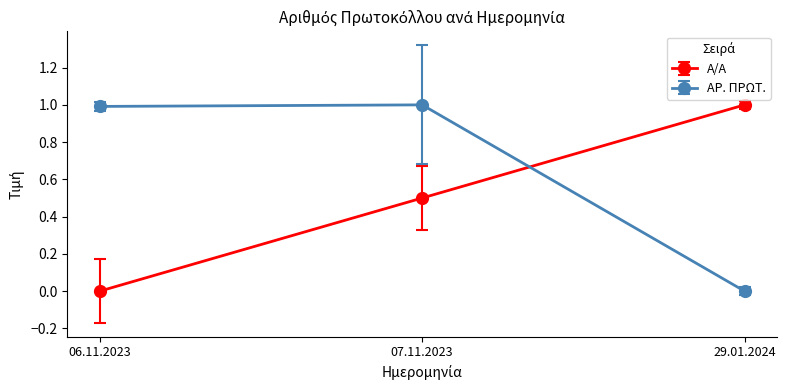

Rank the series by their average value, from highest to lowest.

ΑΡ. ΠΡΩΤ., Α/Α